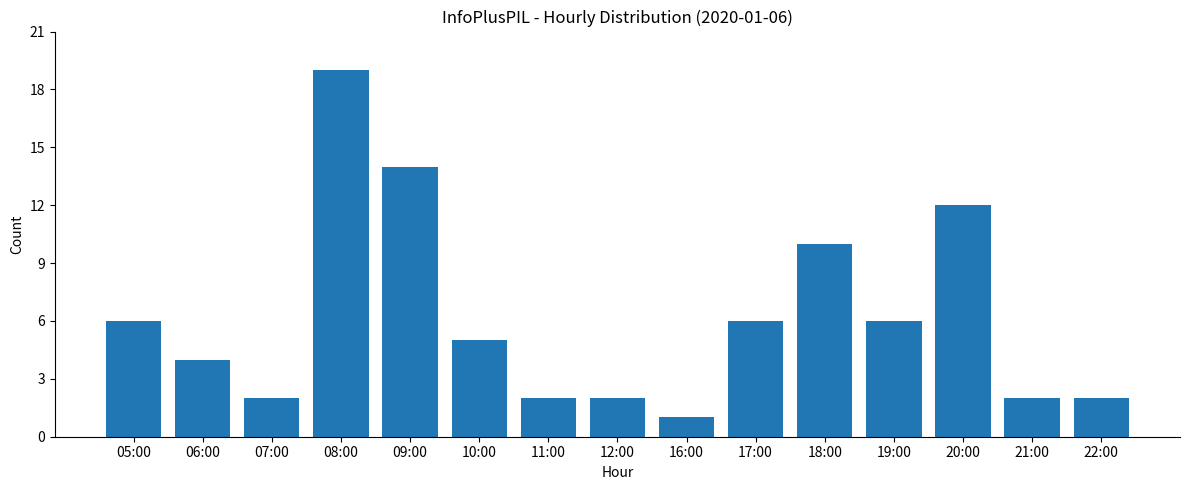

Is it true that the value at 17:00 is 3?

False